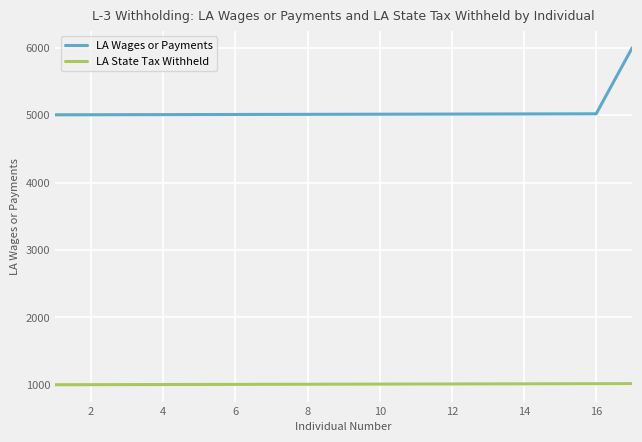

Which series has the largest range (max minus min)?

LA Wages or Payments